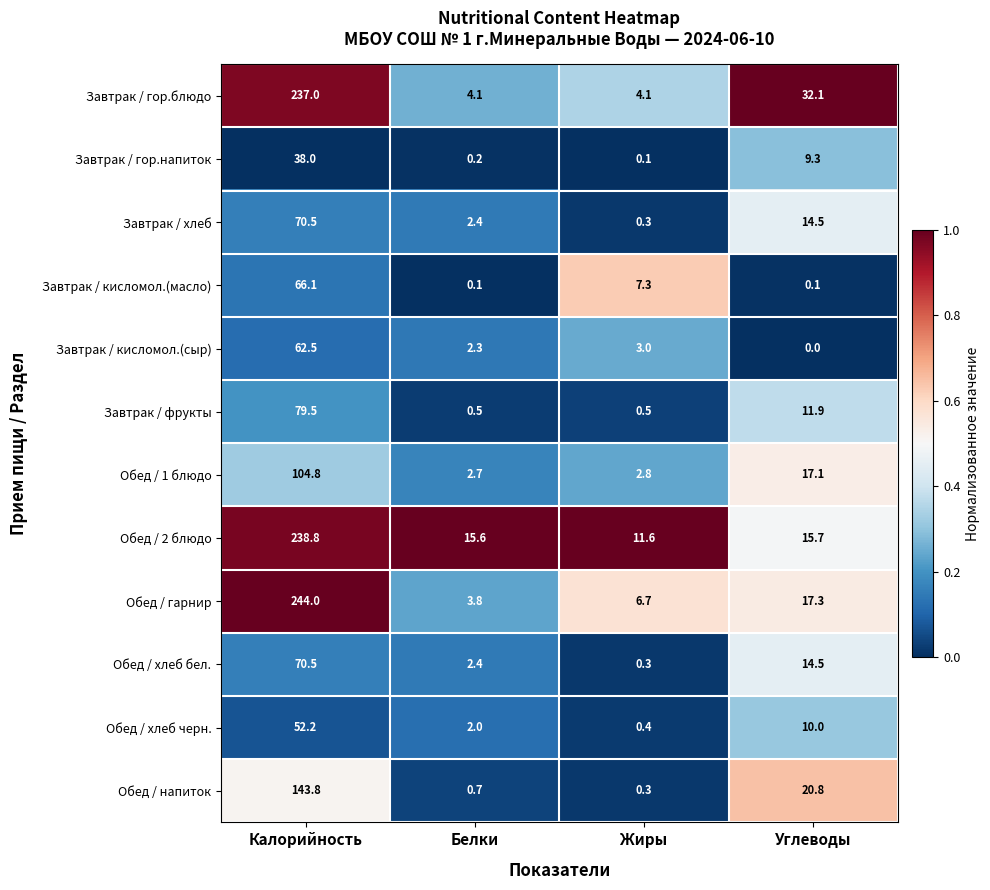

Rank the categories by Завтрак / хлеб value from lowest to highest.

Жиры, Белки, Углеводы, Калорийность